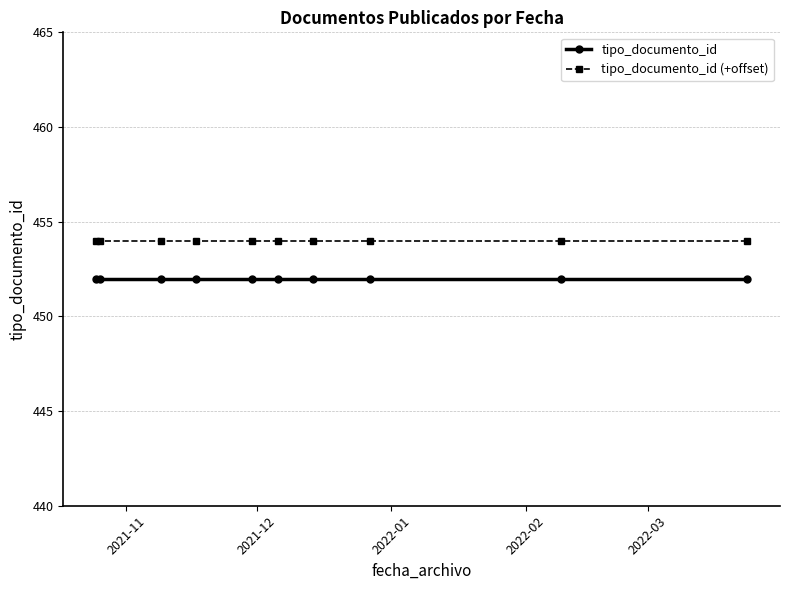

Does the chart display data point markers on the line(s)?

Yes